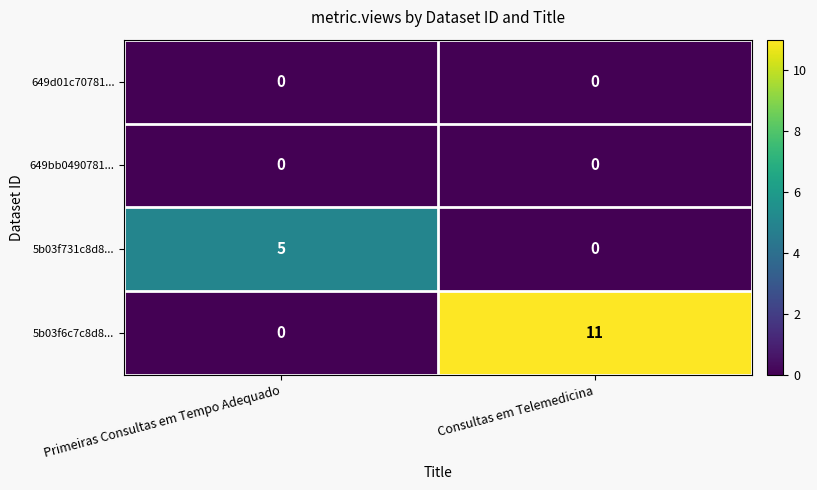

Rank the categories by 5b03f6c7c8d8... value from lowest to highest.

Primeiras Consultas em Tempo Adequado, Consultas em Telemedicina